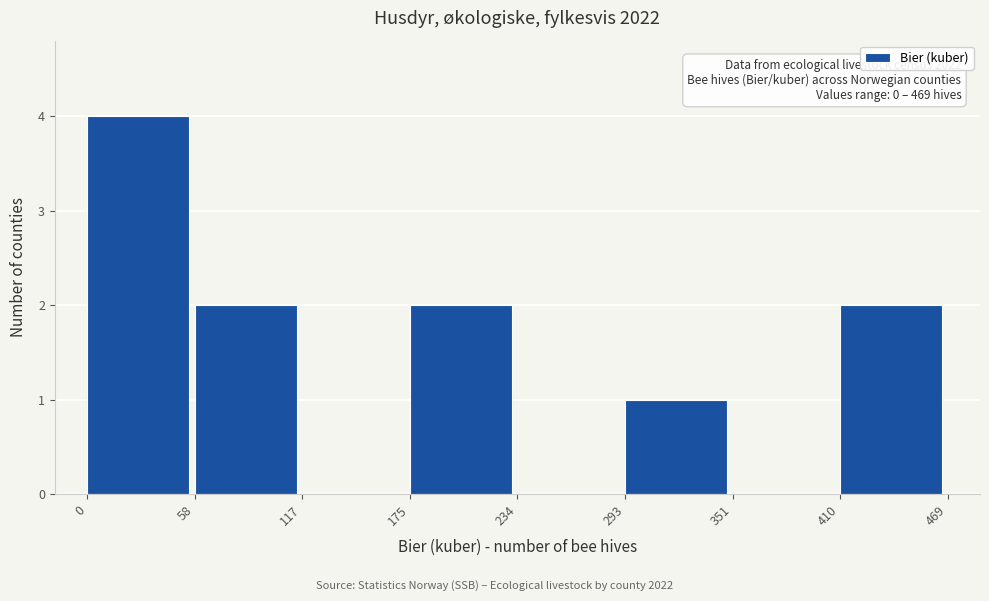

Over which range of the x-axis is the bar tallest?

0 to 58